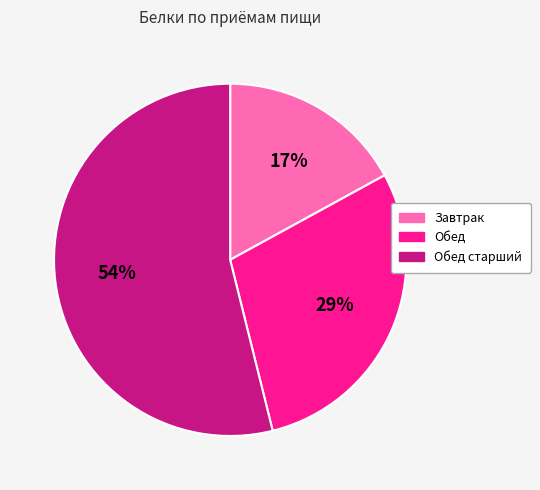

Does any single category account for the majority?

Yes